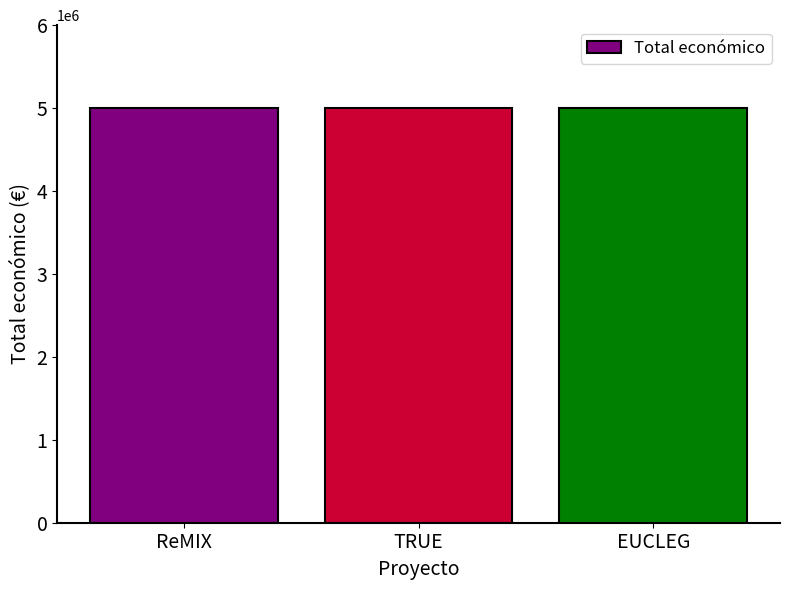

What value does the data have at EUCLEG?

5000000